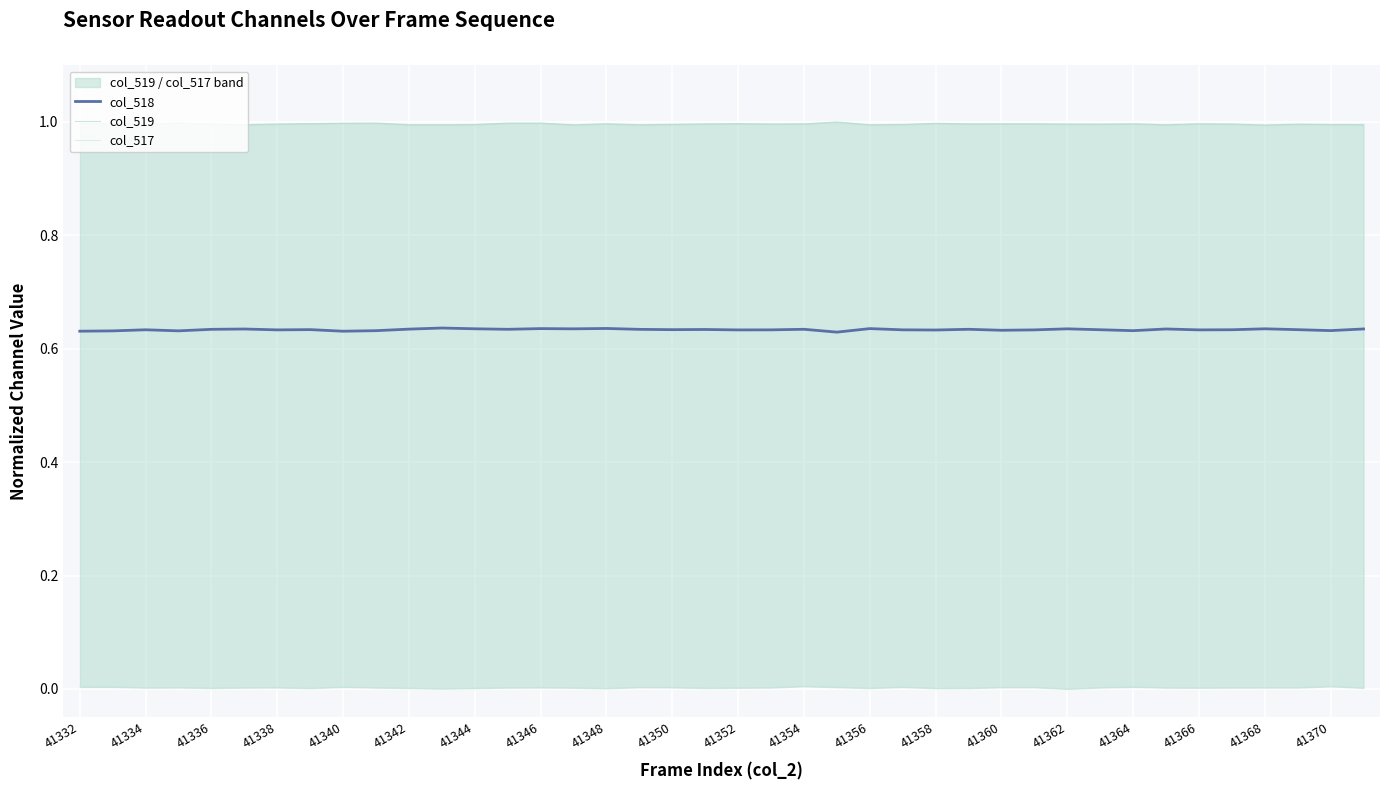

True or false: col_518 has a value of 0.1 at 41358.

False